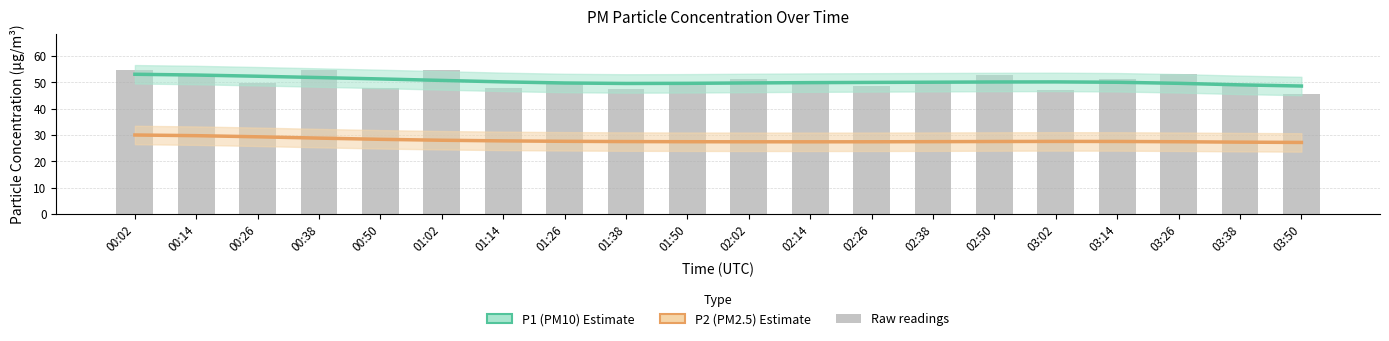

What position from the left is 03:26?

18